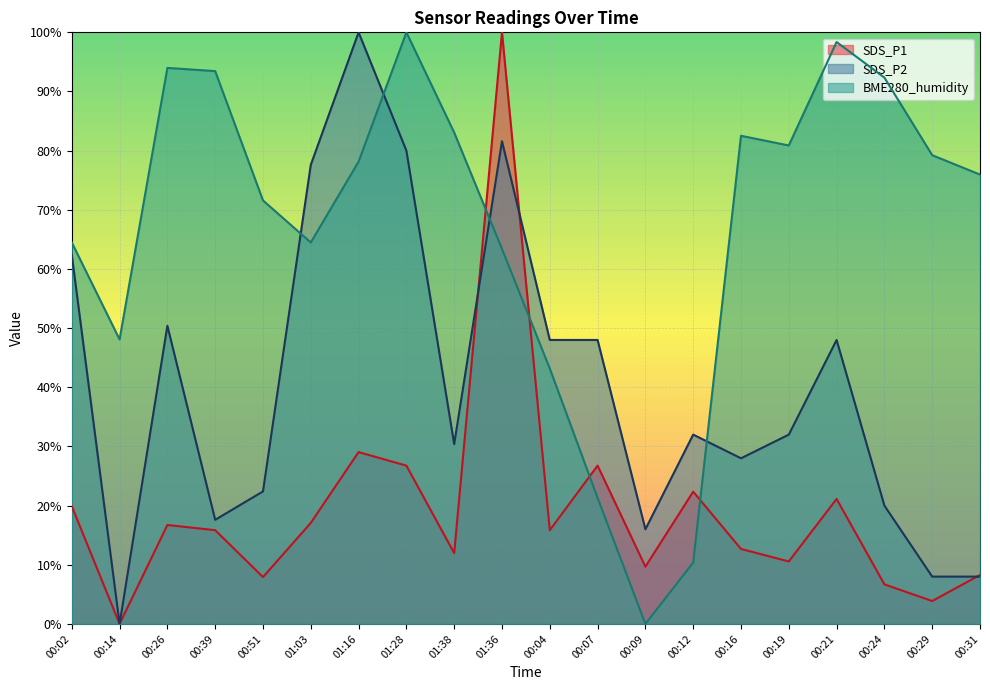

At which label does SDS_P2 reach its peak?

01:16